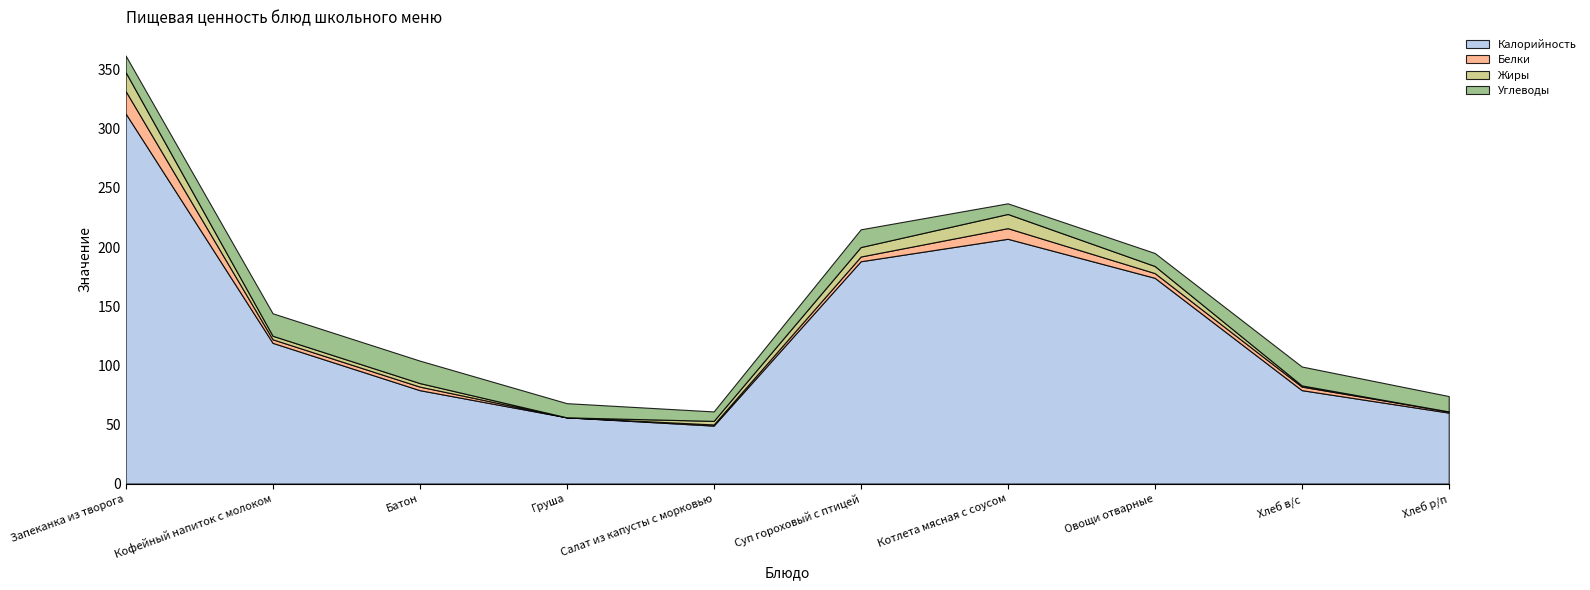

Reading left to right, extract all data points from this chart.

Калорийность: 313	119	79	56	49	188	207	174	79	60
Белки: 19	3	3	0	1	4	9	4	3	1
Жиры: 16	3	3	0	3	8	12	6	1	0
Углеводы: 14	19	19	12	8	15	9	11	16	13